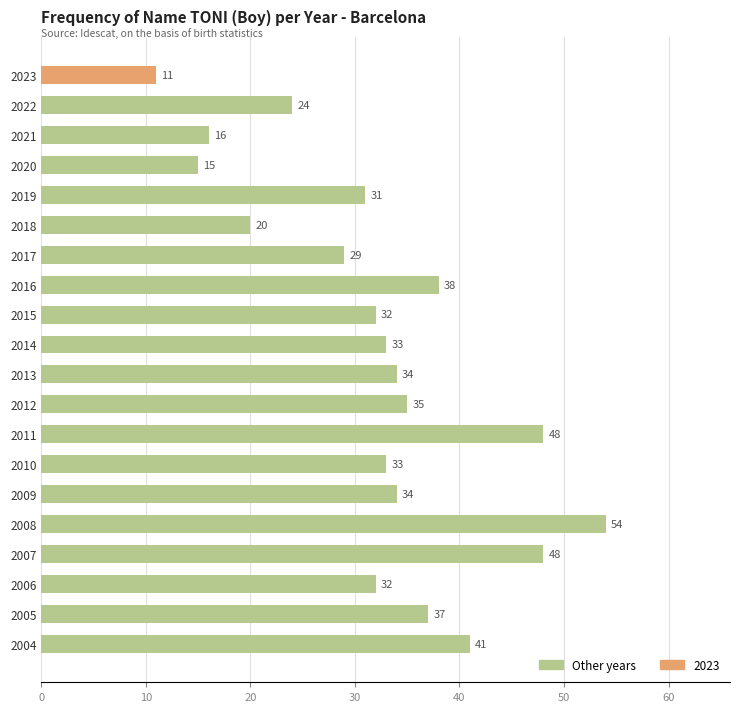

What is the smallest value displayed?

11